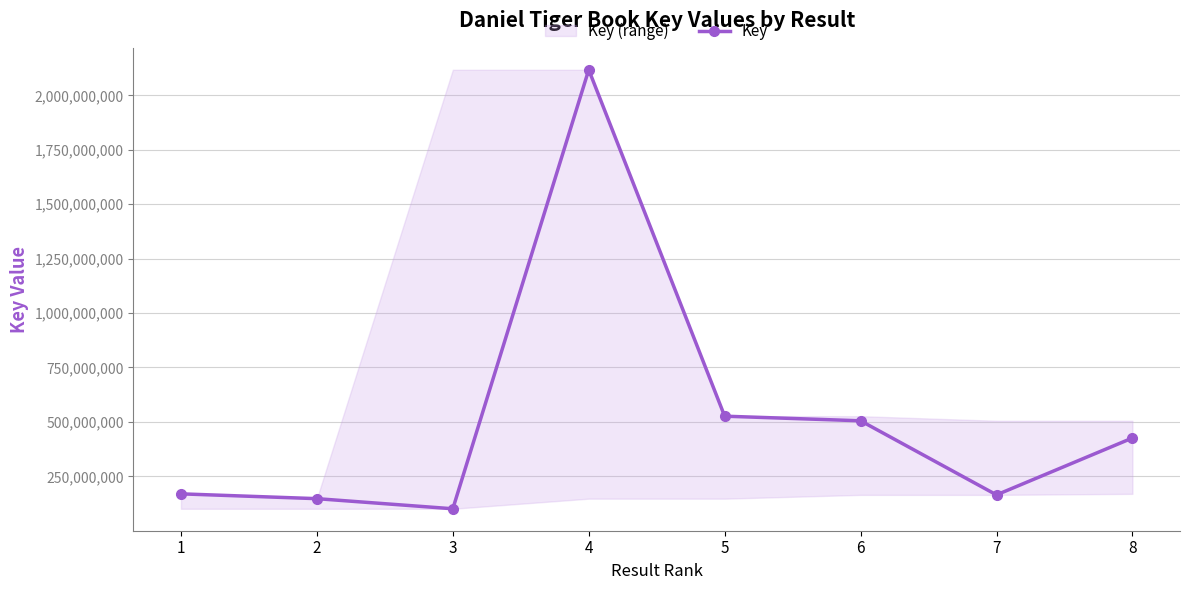

Reading left to right, extract all data points from this chart.

1=169389929	2=147277351	3=100826665	4=2117327448	5=526139081	6=505002311	7=164658100	8=425932876